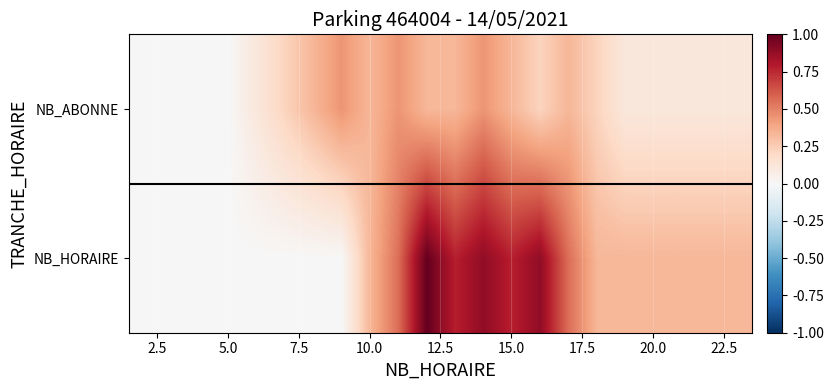

Which series has the widest spread of values?

NB_HORAIRE